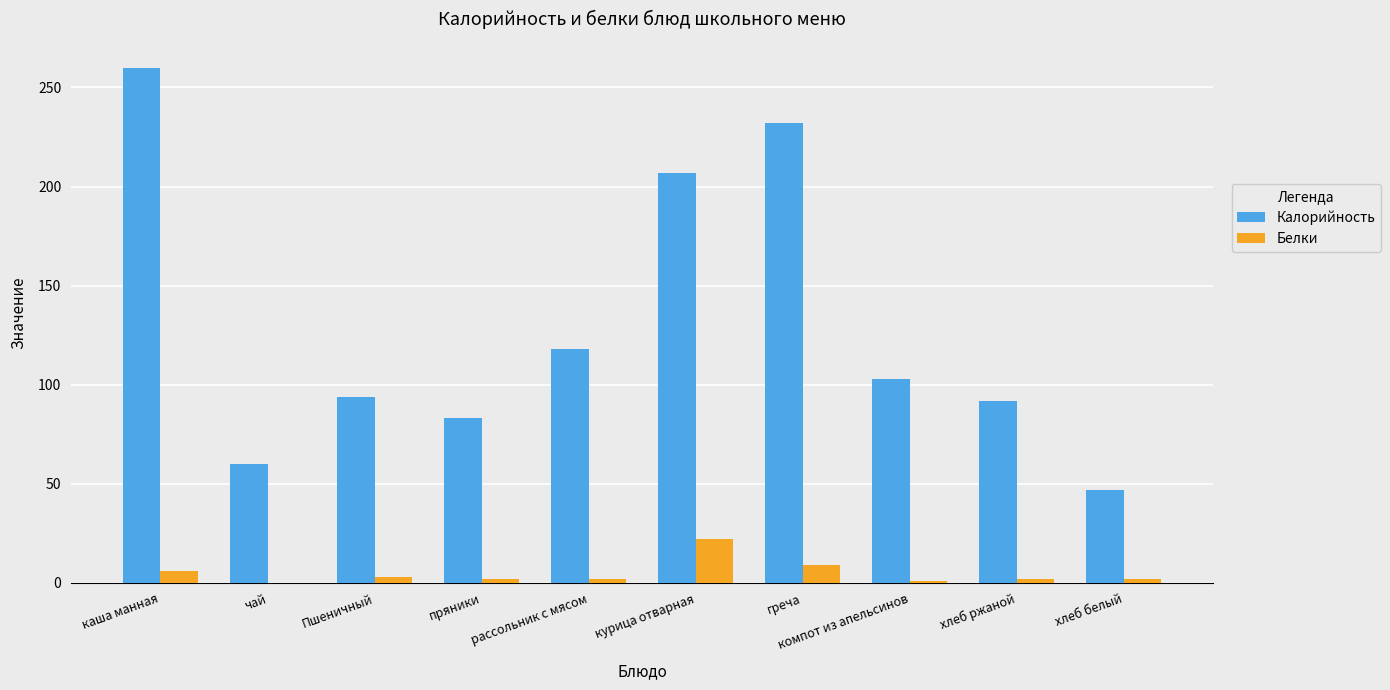

What is the sum of the Белки values at каша манная and греча?

15